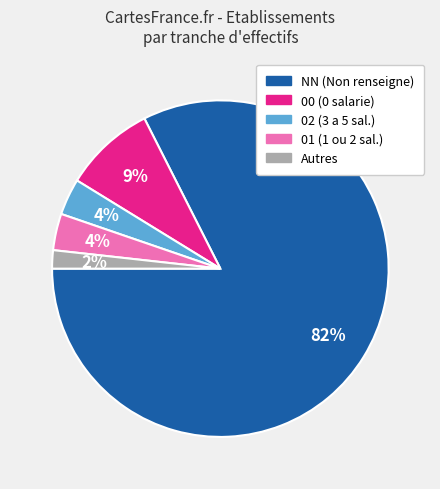

Is there a majority slice in this chart?

Yes